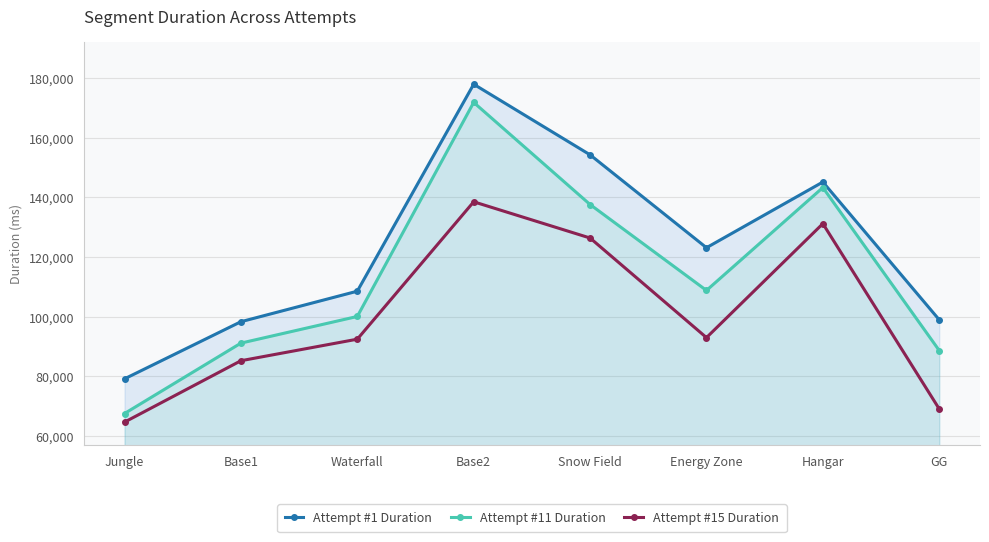

True or false: Attempt #1 Duration and Attempt #15 Duration cross at least once.

False